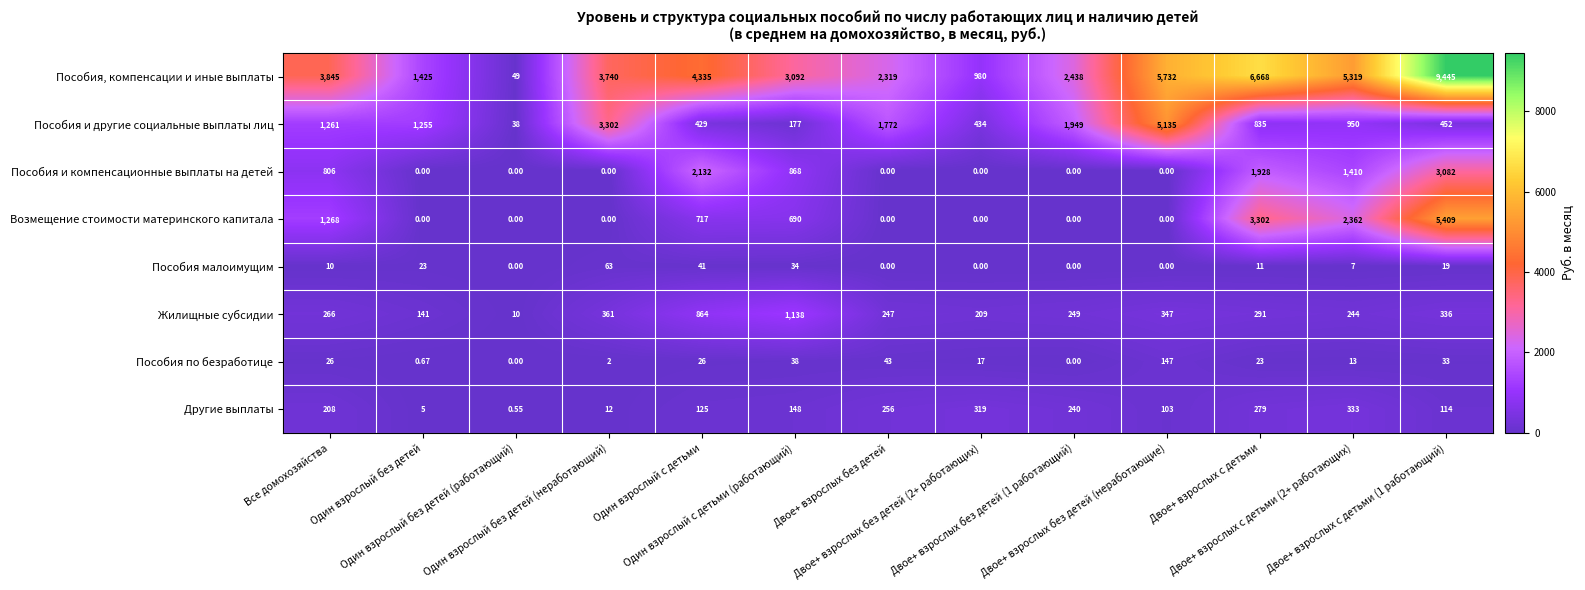

Which series has the largest total across all categories?

Пособия, компенсации и иные выплаты